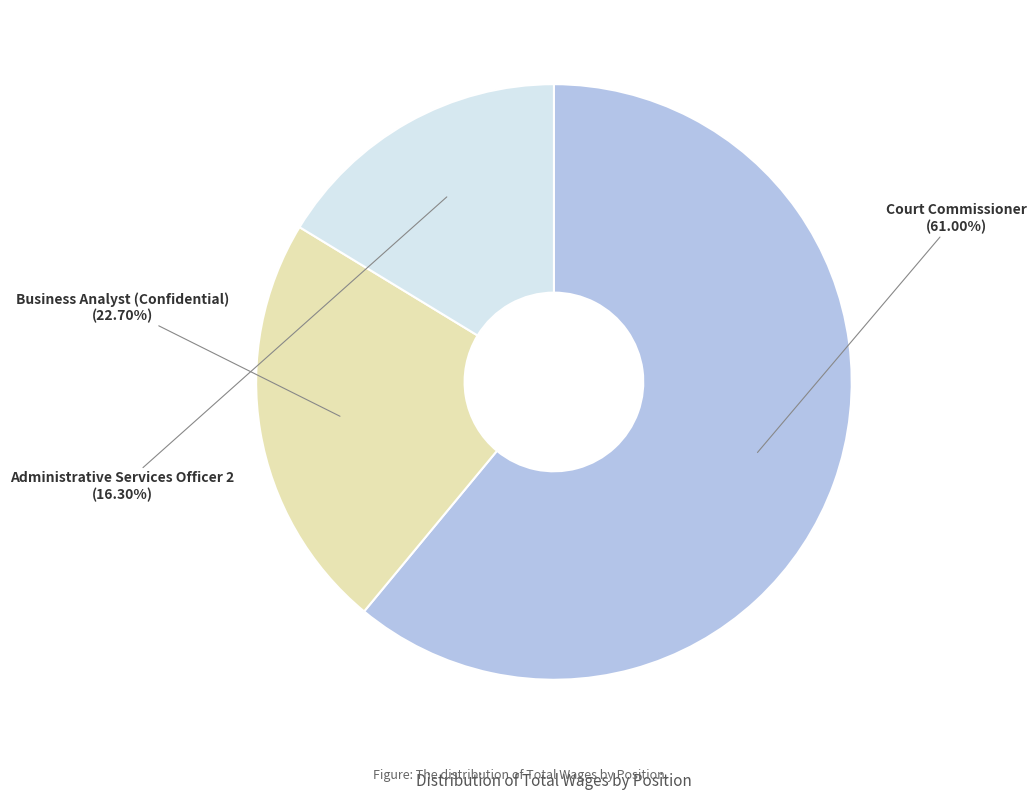

Is there any slice that represents more than half of the pie?

Yes